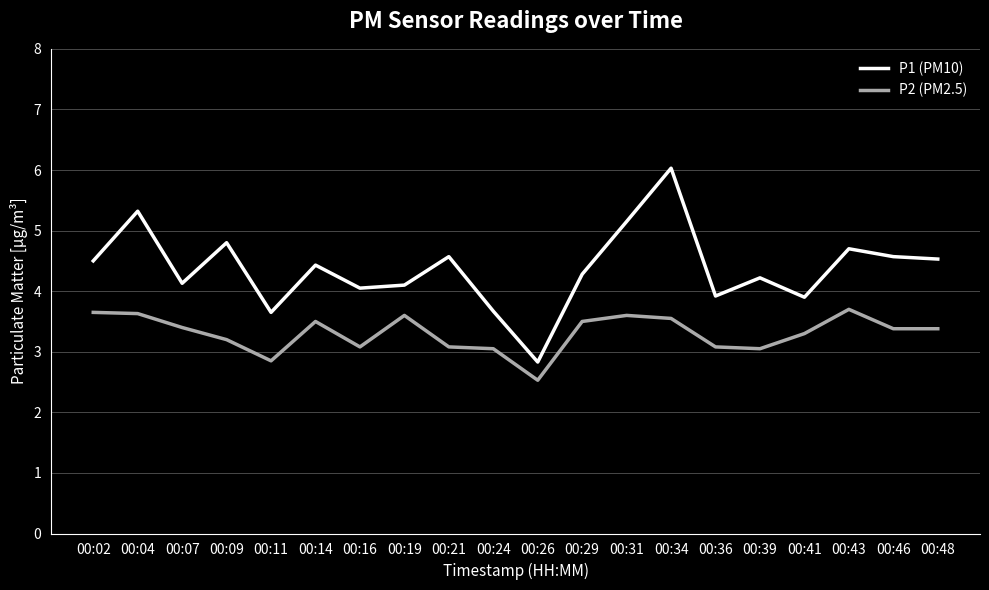

What is the difference between the second highest and minimum values in the P1 (PM10) series?

2.5